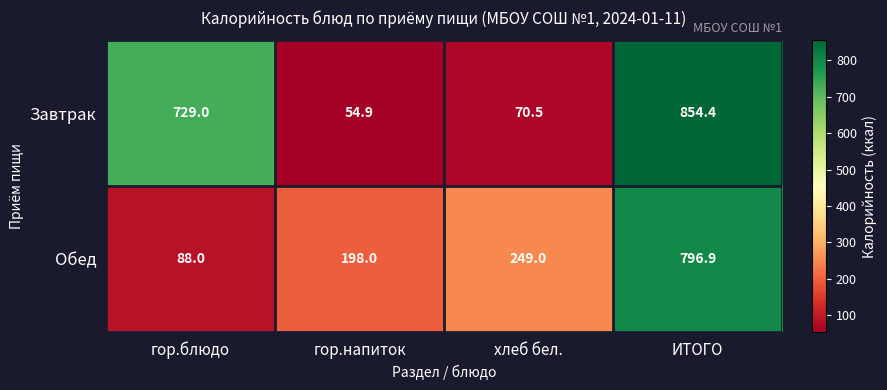

The Завтрак series shows 729.0 at гор.блюдо. True or false?

True